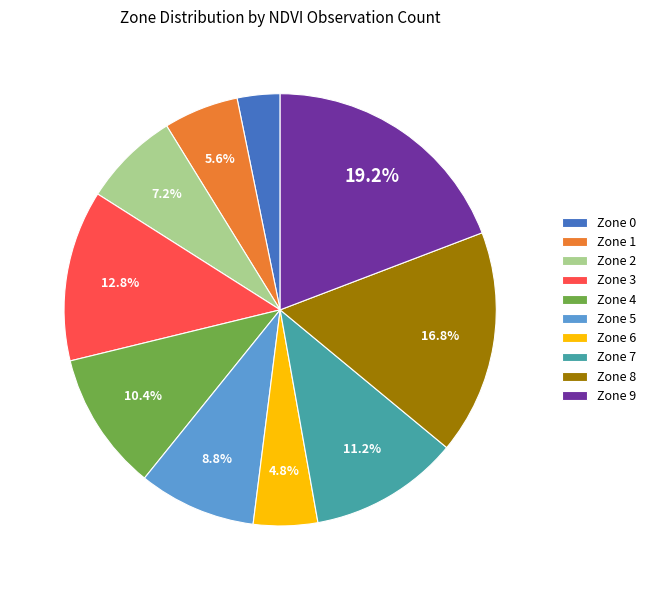

Approximately how many times larger is the value at Zone 9 compared to Zone 7?

1.7